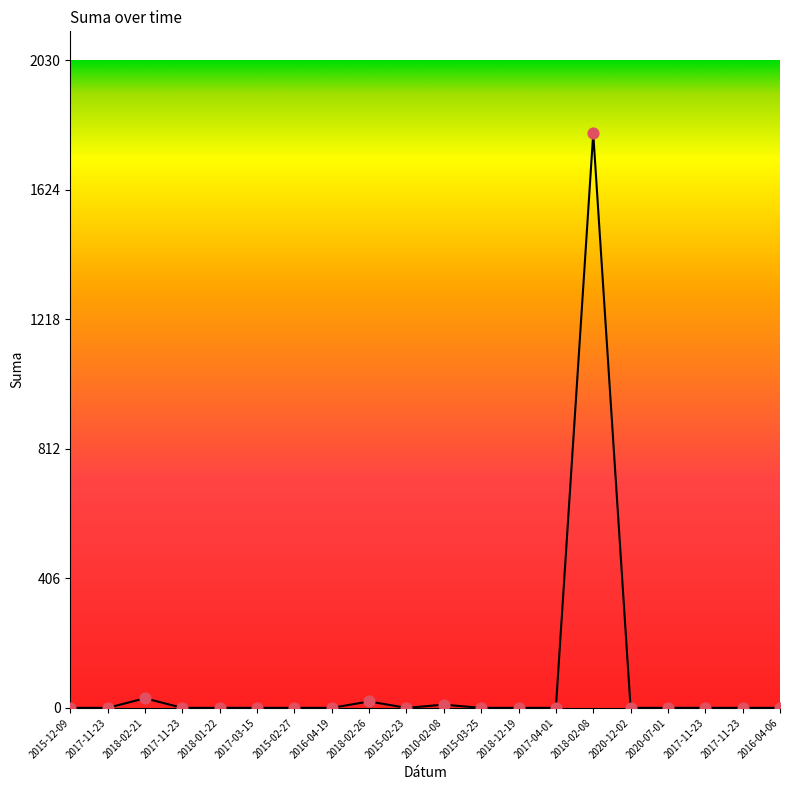

How many lines are shown in the chart?

1